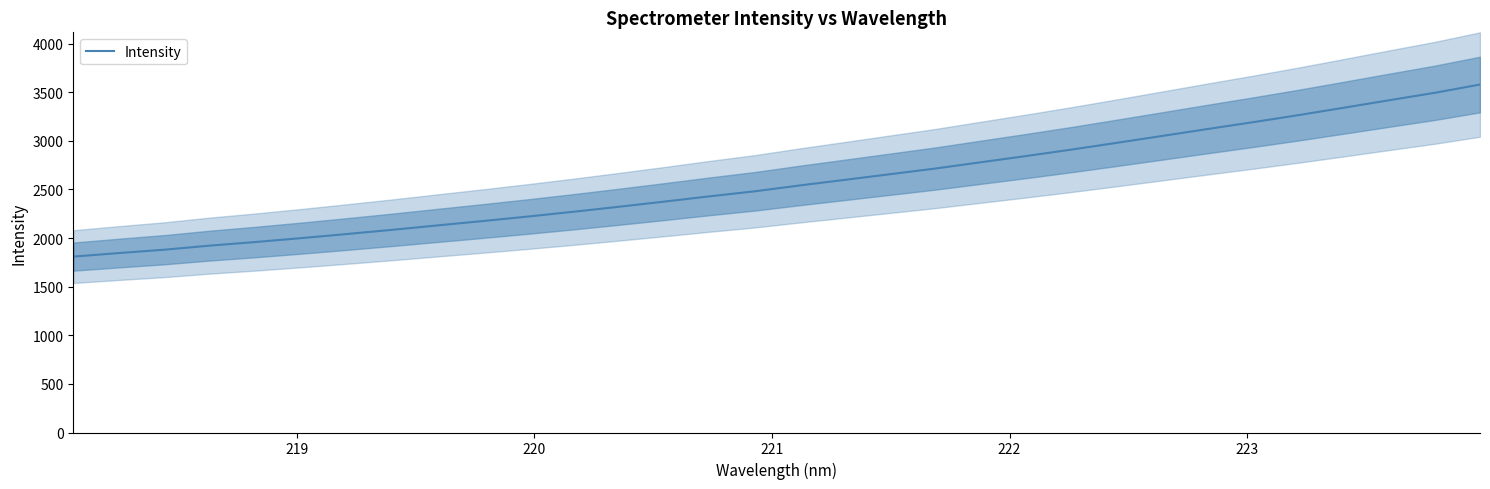

What is the lowest value of the Intensity series?

1809.5